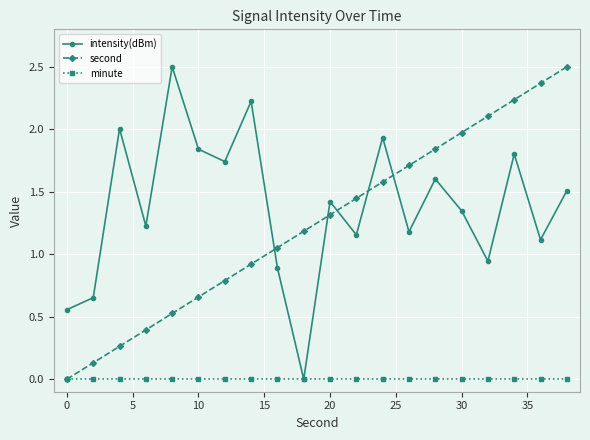

How many interior local peaks does the intensity(dBm) series have?

7